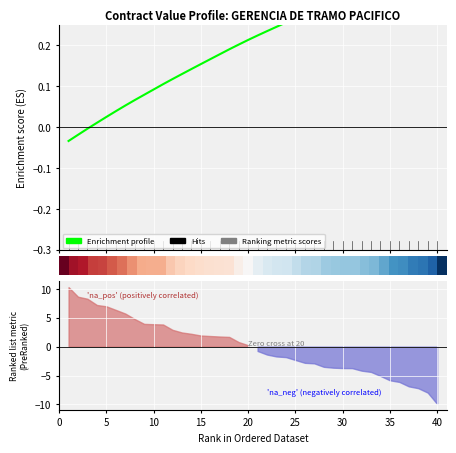

What is the sum of all Enrichment profile values?

8.2